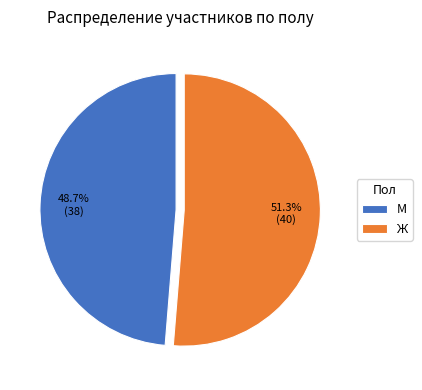

Which has a higher value, Ж or М?

Ж